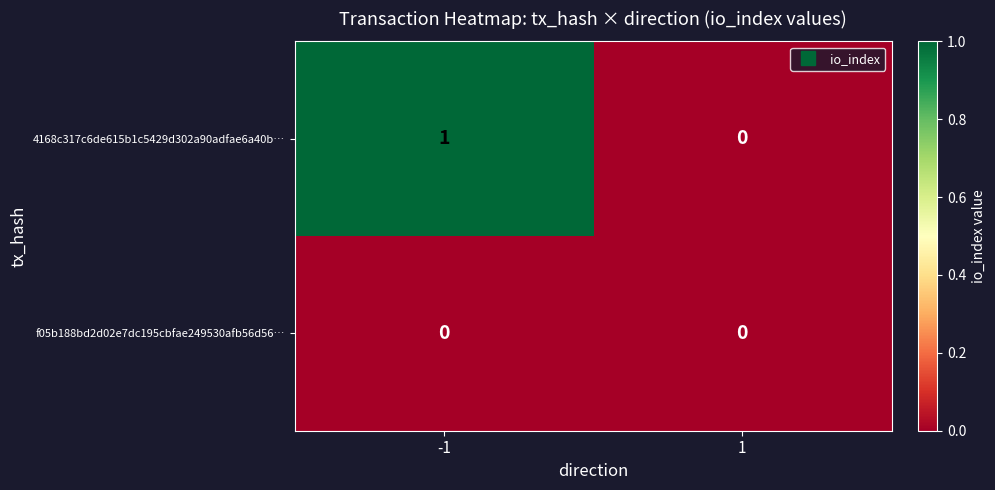

At which category is the sum across all series the highest?

-1